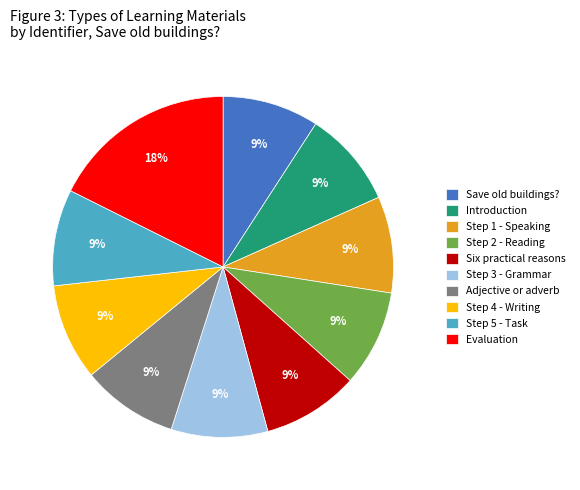

Which slice is the largest?

Evaluation